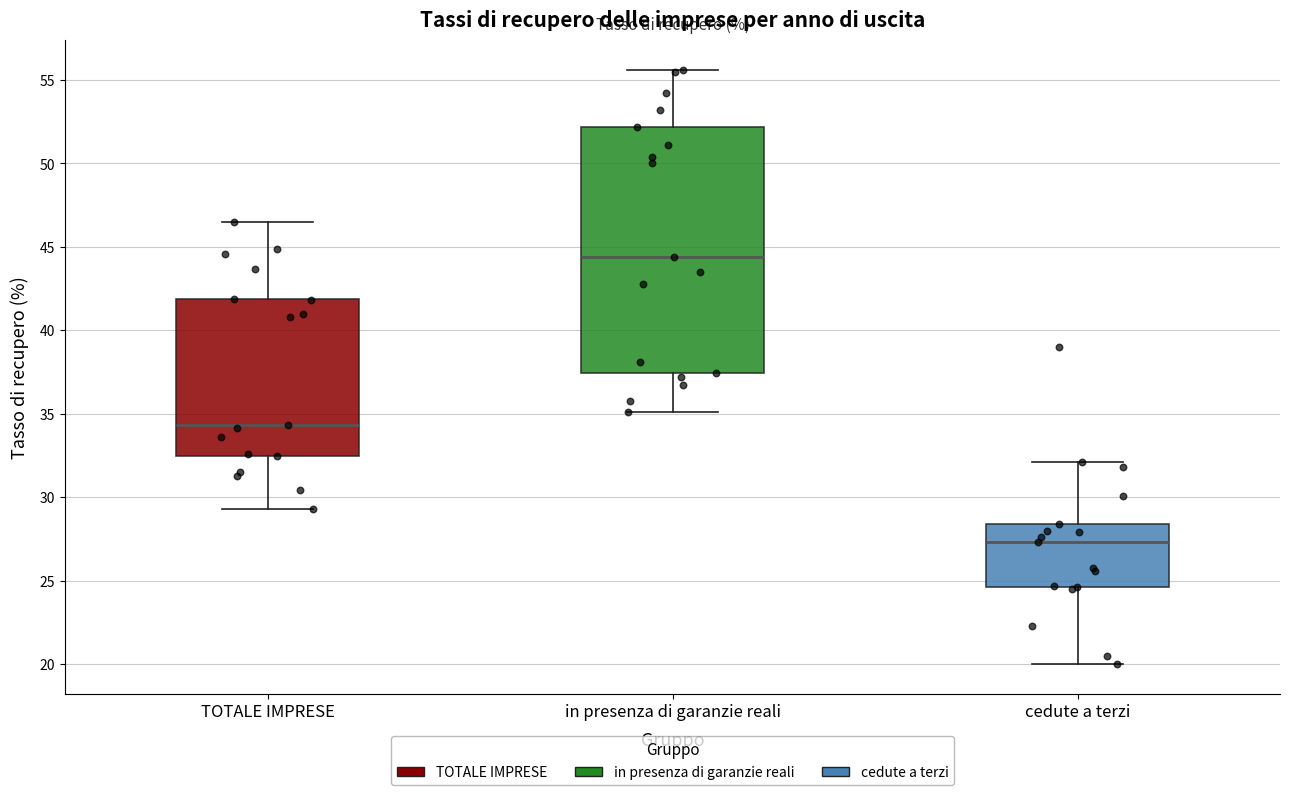

Comparing the boxes themselves (not the whiskers), which one is the tallest?

in presenza di garanzie reali